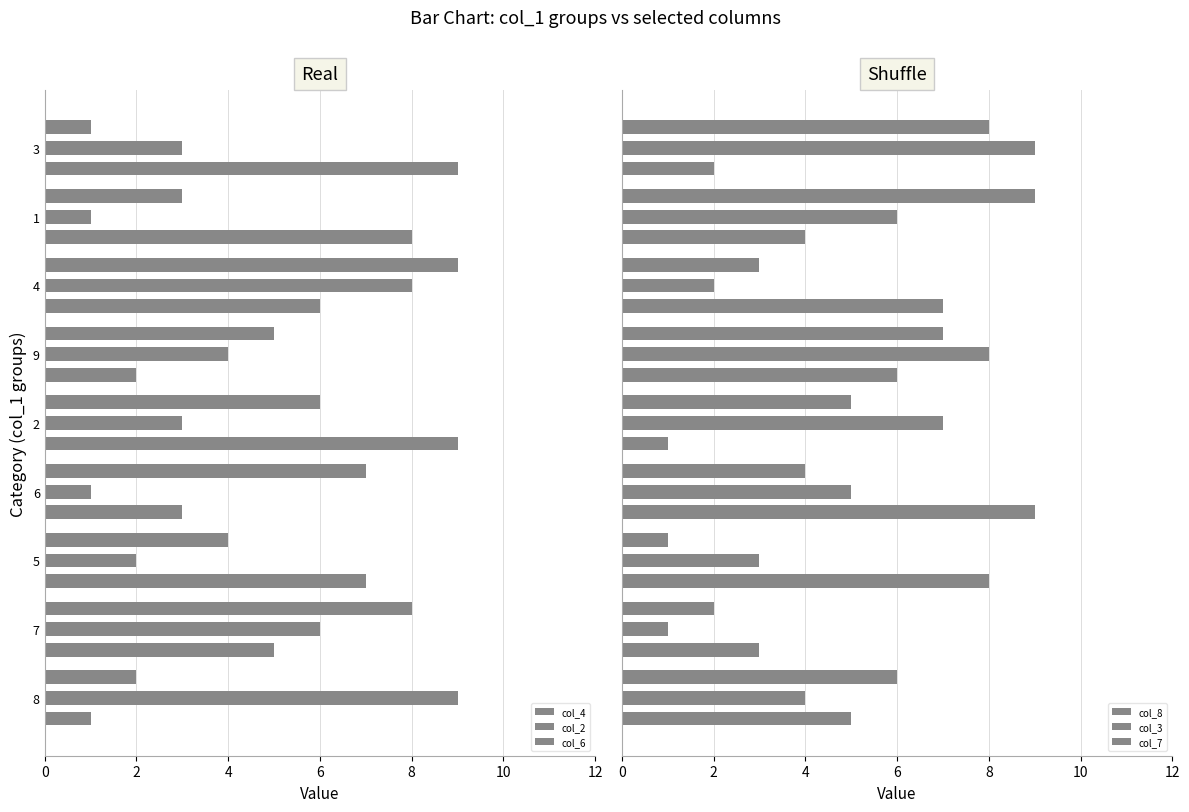

How many data points in col_6 are less than 6?

4